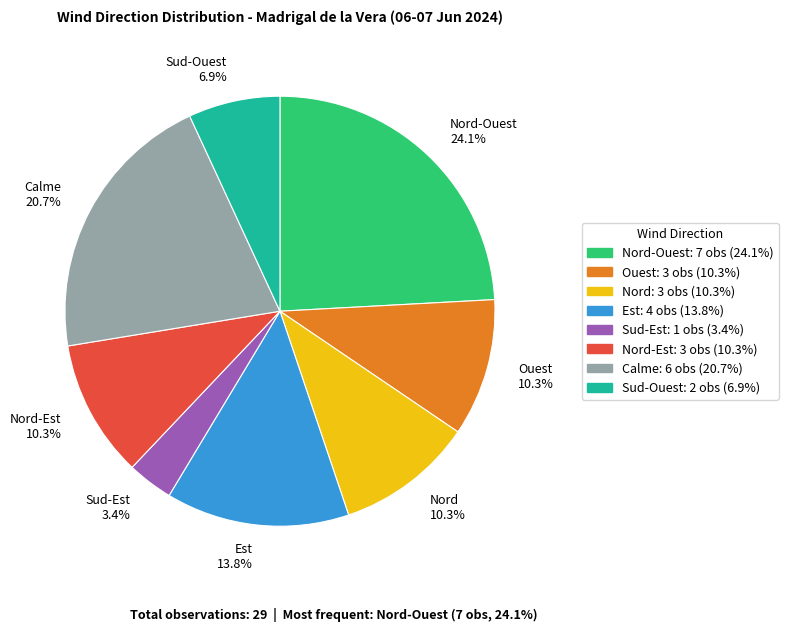

Does any single category account for the majority?

No